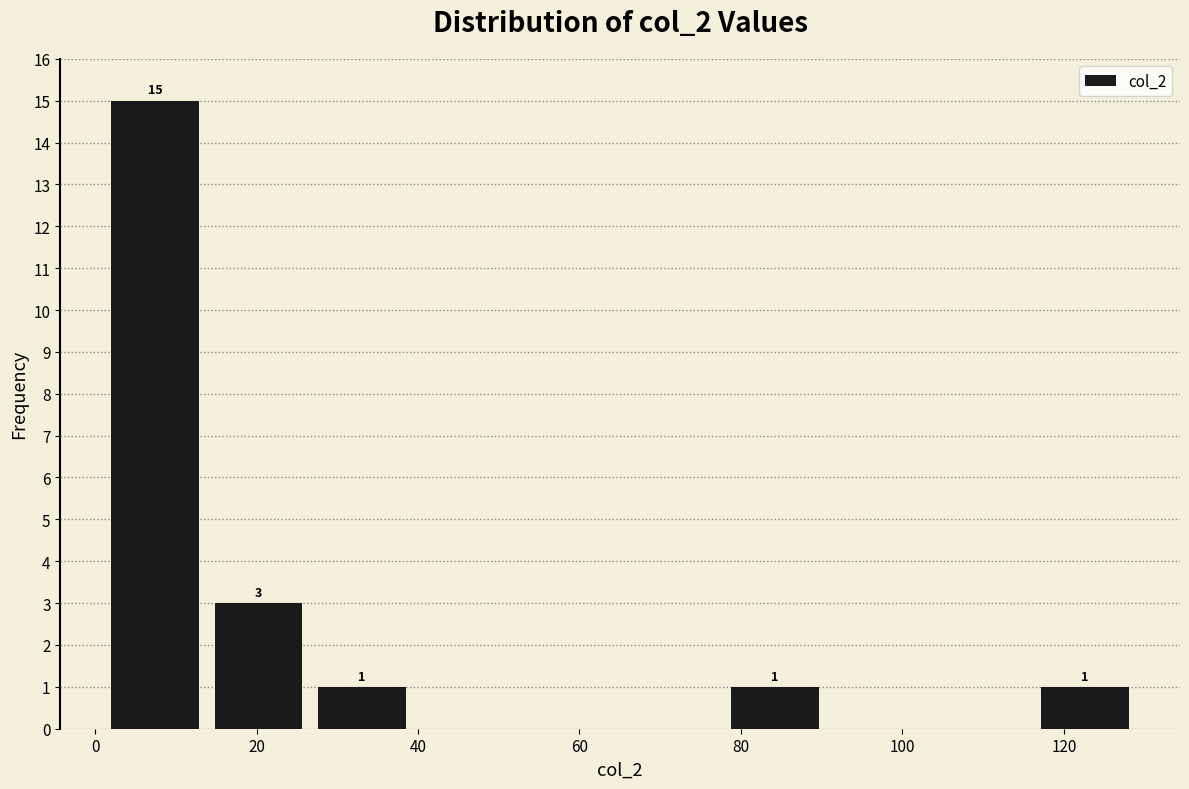

Which range on the x-axis has the tallest bar?

2.0 to 14.8